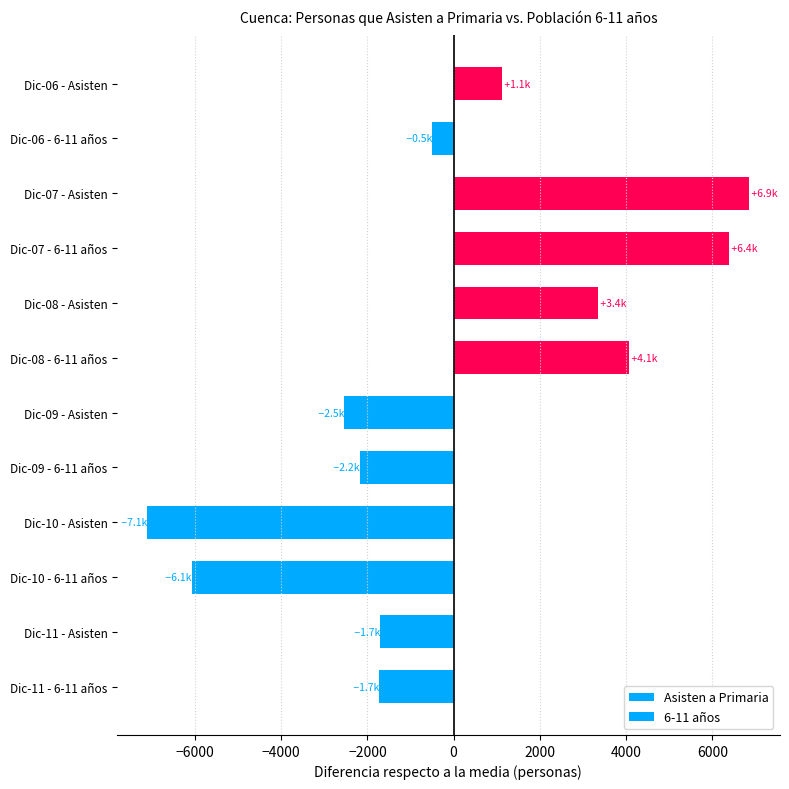

Which series has the largest total across all categories?

Total de Personas que Asisten a Primaria